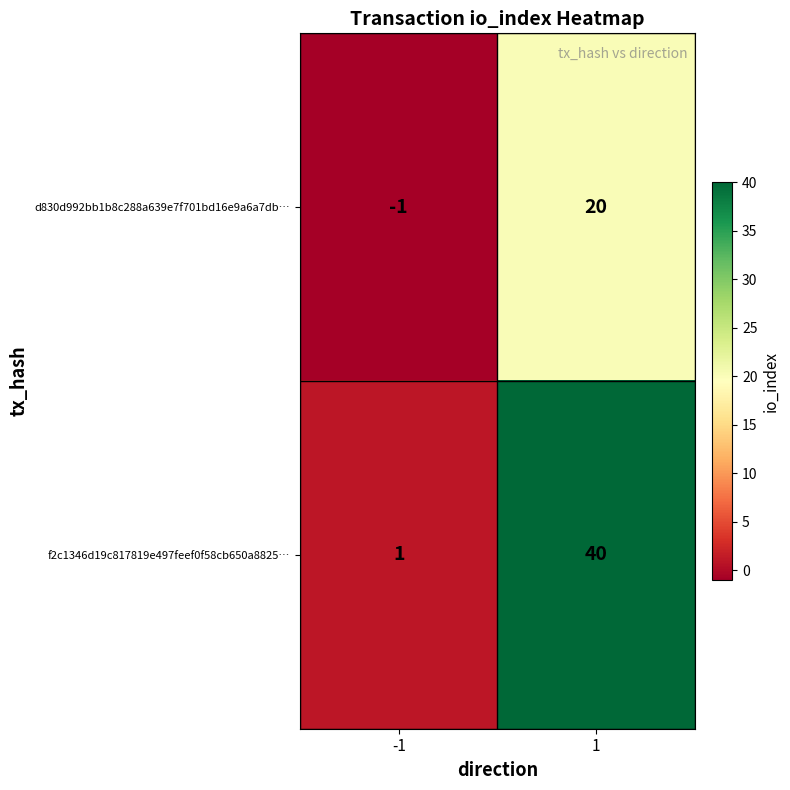

Rank the categories by f2c1346d19c817819e497feef0f58cb650a8825… value from highest to lowest.

1, -1